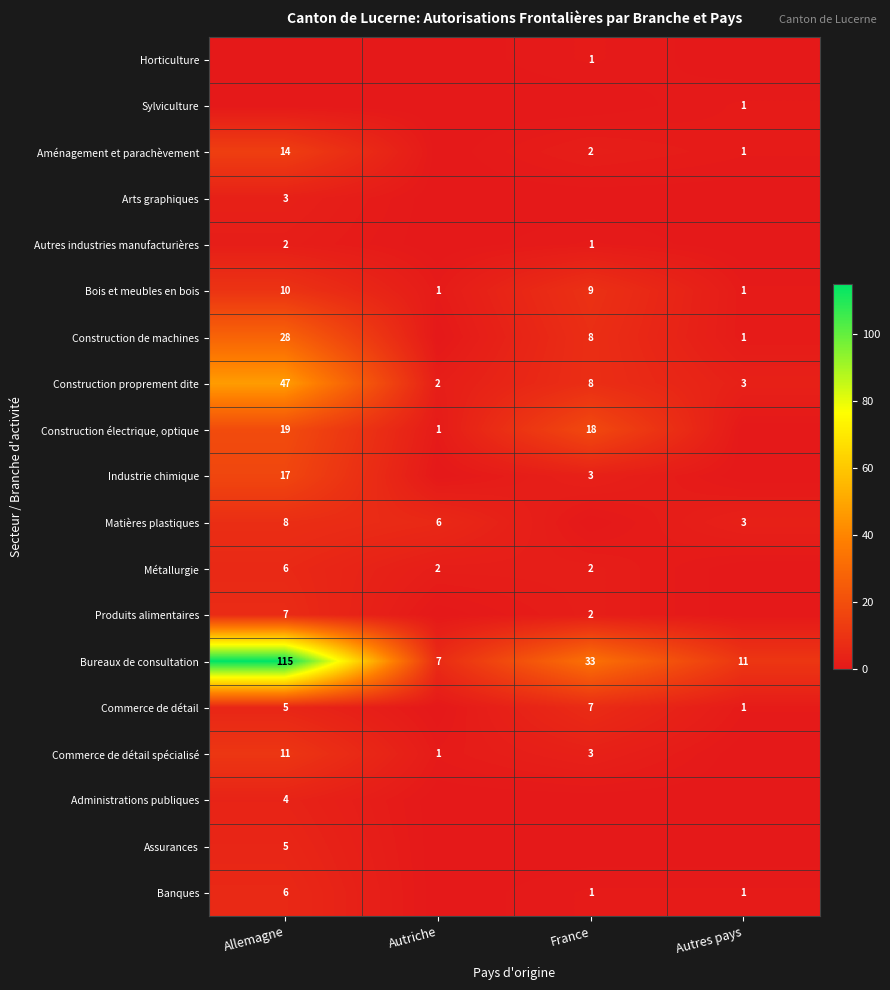

The value of Produits alimentaires at Allemagne is 7. True or false?

True